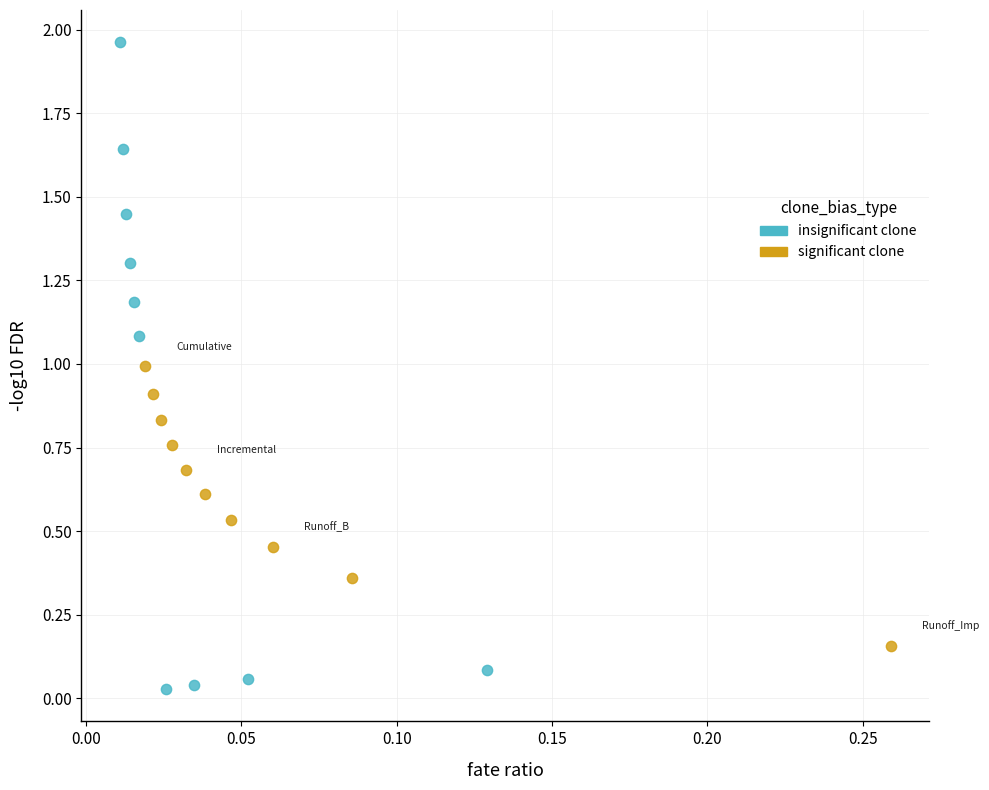

Which series has the widest spread of Y values?

insignificant clone